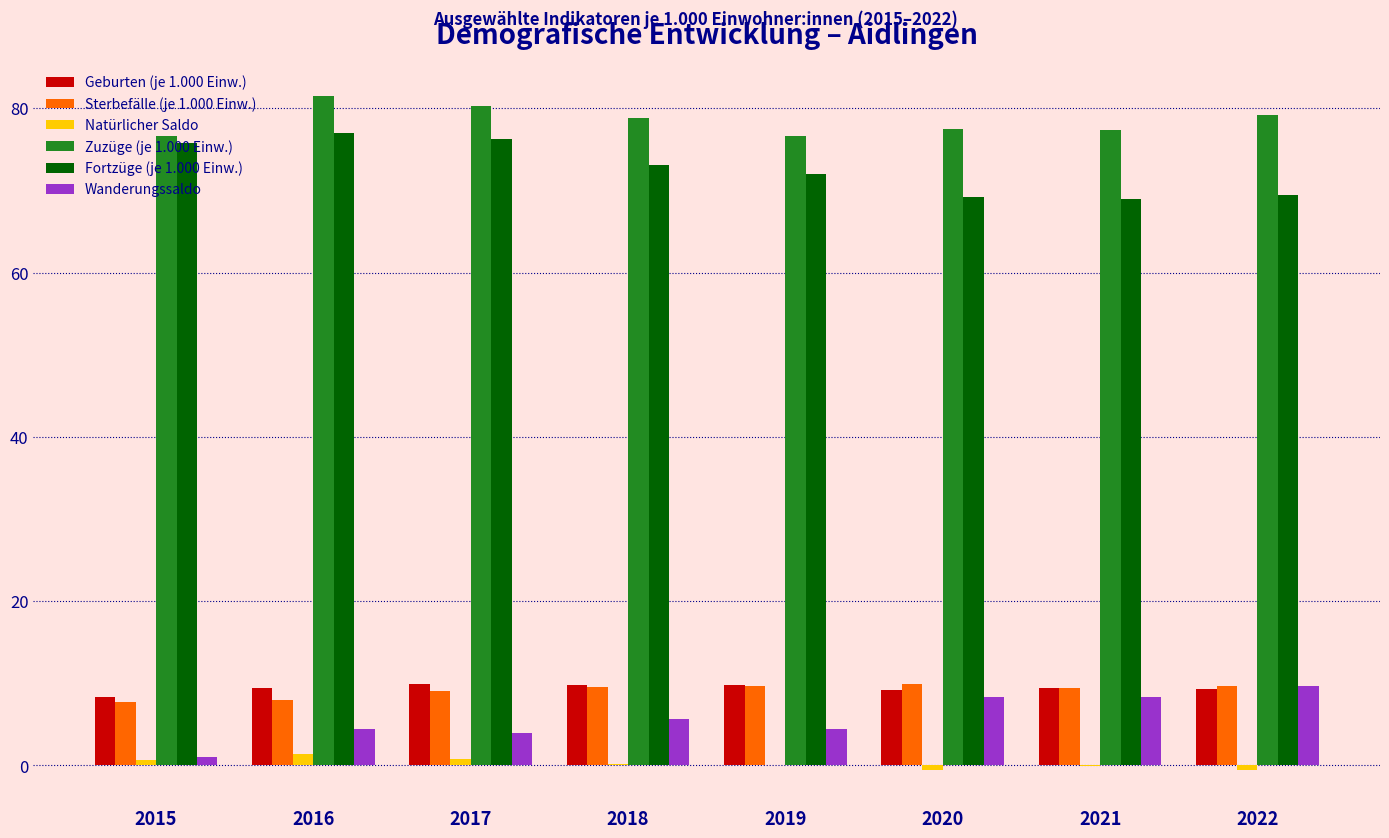

The value of Fortzüge (je 1.000 Einw.) at 2021 is 112.6. True or false?

False